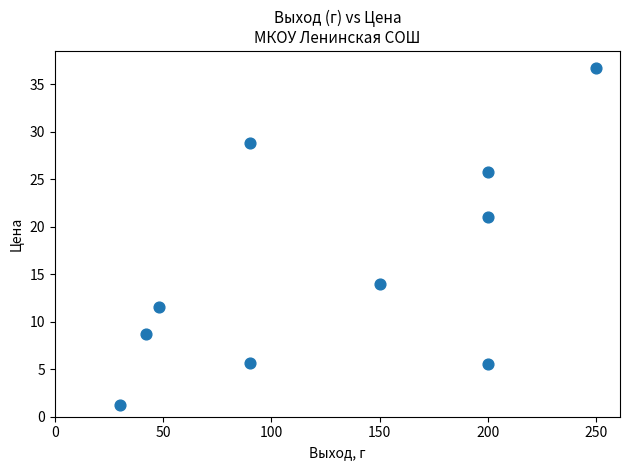

What is the average X value?

130.0